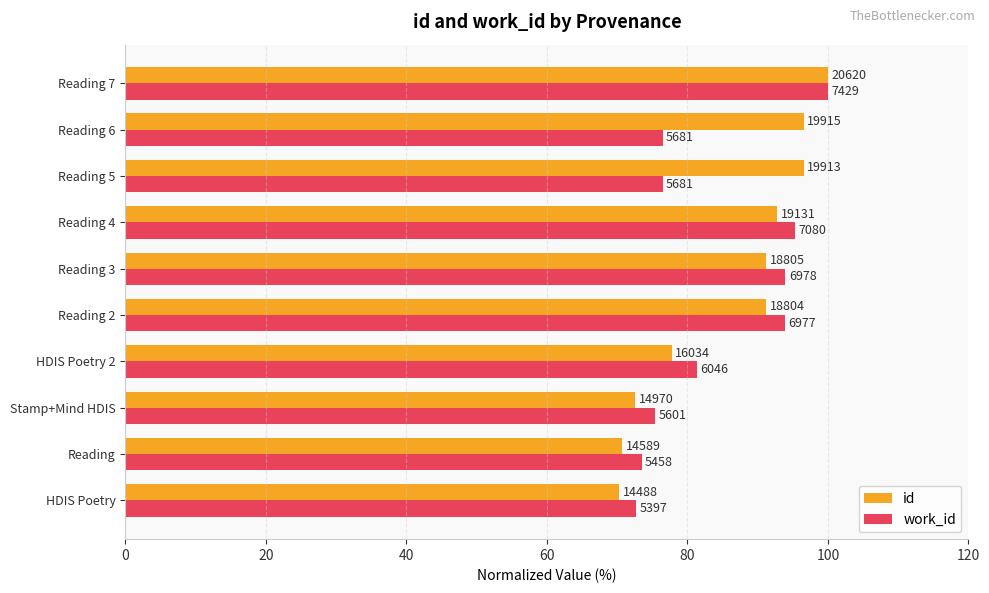

Which series has the widest spread of values?

id